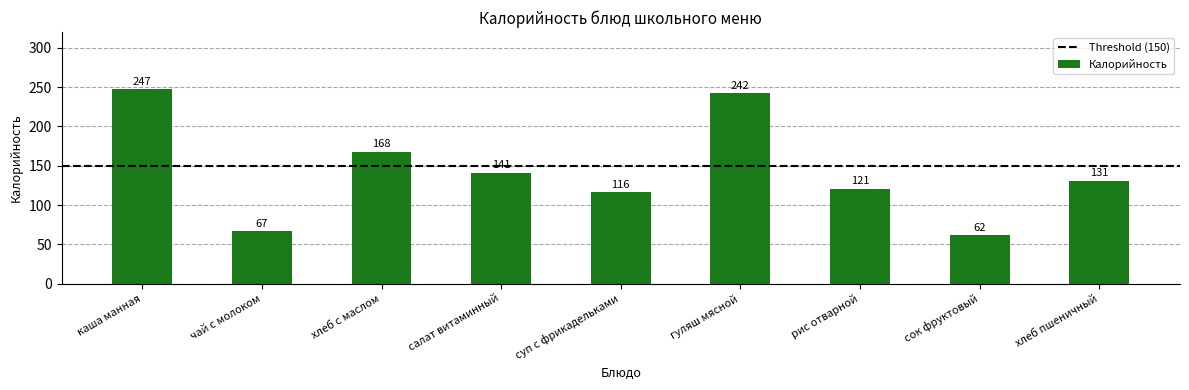

Which has a higher value, гуляш мясной or салат витаминный?

гуляш мясной